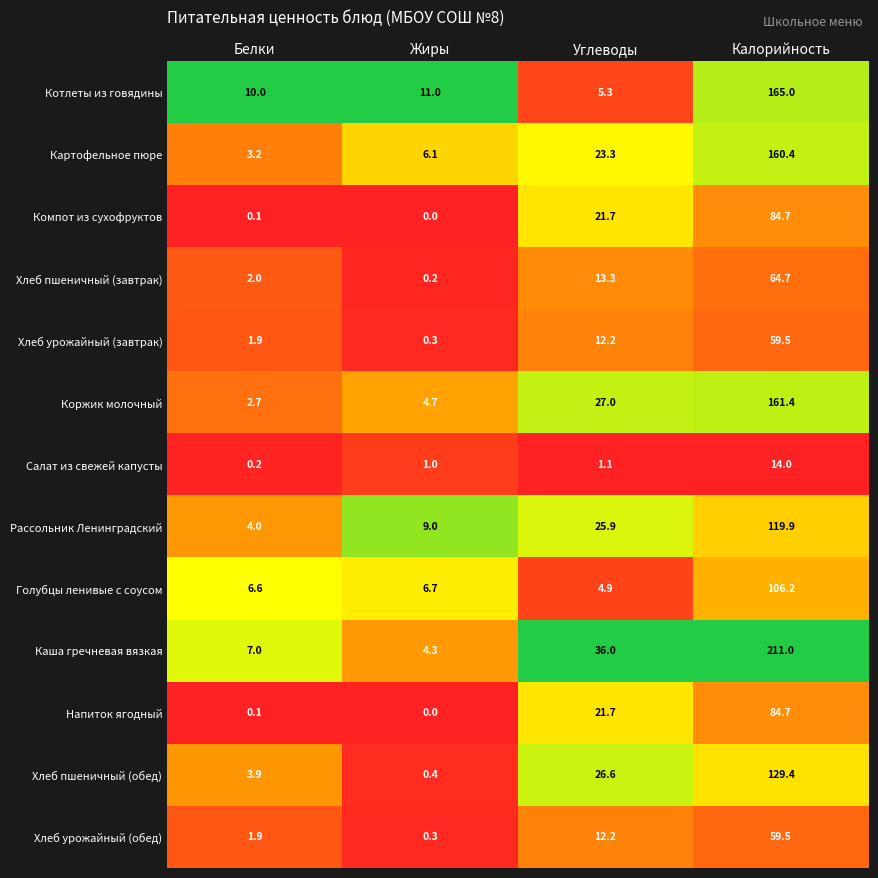

What is the maximum value shown in the chart?

211.0